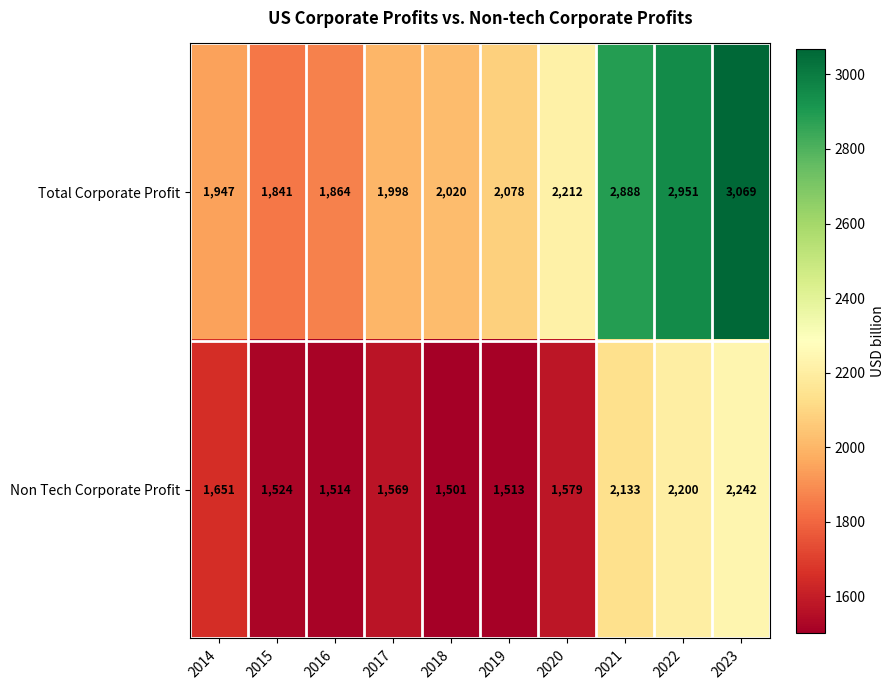

Reading left to right, transcribe all the data shown in this chart.

Total Corporate Profit: 1947	1841	1864	1998	2020	2078	2212	2888	2951	3069
Non Tech Corporate Profit: 1651	1524	1514	1569	1501	1513	1579	2133	2200	2242